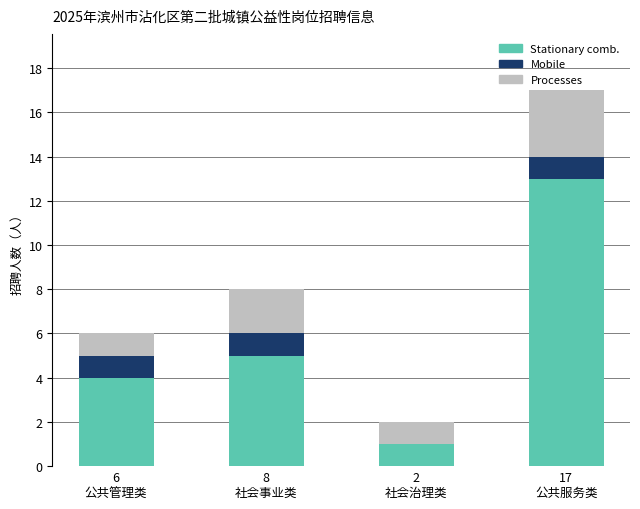

What is the maximum value for Stationary comb.?

13